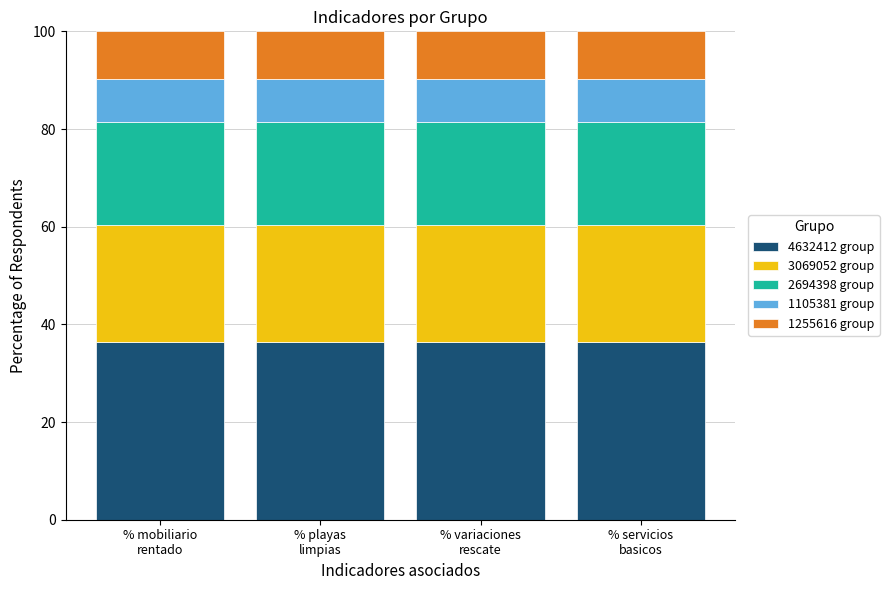

Are the bars horizontal?

No